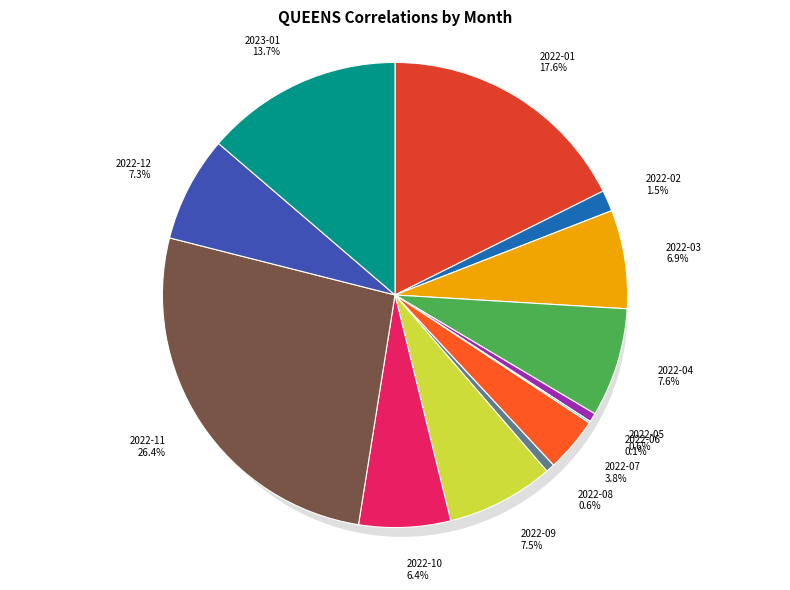

Which slice is the smallest?

2022-06